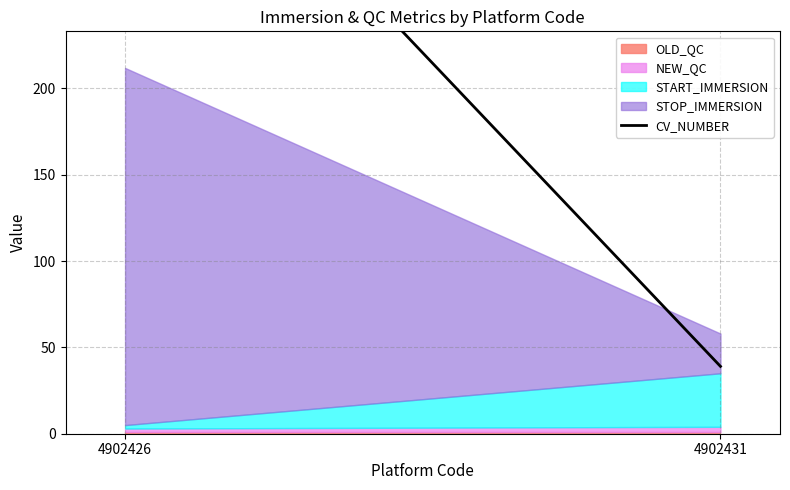

Which category has the lowest value across all series?

4902431